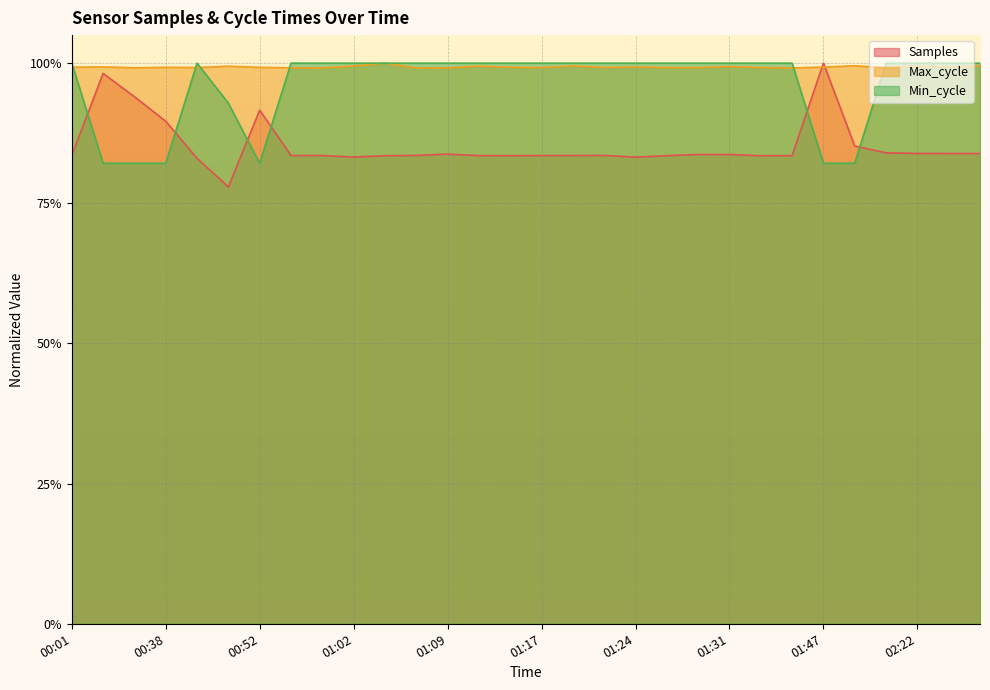

Reading right to left, what are all the values shown in this chart?

Samples: 02:27=0.8	02:24=0.8	02:22=0.8	02:19=0.8	02:17=0.9	01:47=1.0	01:36=0.8	01:34=0.8	01:31=0.8	01:29=0.8	01:27=0.8	01:24=0.8	01:22=0.8	01:19=0.8	01:17=0.8	01:14=0.8	01:12=0.8	01:09=0.8	01:07=0.8	01:05=0.8	01:02=0.8	01:00=0.8	00:57=0.8	00:52=0.9	00:46=0.8	00:41=0.8	00:38=0.9	00:14=0.9	00:09=1.0	00:01=0.8
Max_cycle: 02:27=1.0	02:24=1.0	02:22=1.0	02:19=1.0	02:17=1.0	01:47=1.0	01:36=1.0	01:34=1.0	01:31=1.0	01:29=1.0	01:27=1.0	01:24=1.0	01:22=1.0	01:19=1.0	01:17=1.0	01:14=1.0	01:12=1.0	01:09=1.0	01:07=1.0	01:05=1.0	01:02=1.0	01:00=1.0	00:57=1.0	00:52=1.0	00:46=1.0	00:41=1.0	00:38=1.0	00:14=1.0	00:09=1.0	00:01=1.0
Min_cycle: 02:27=1.0	02:24=1.0	02:22=1.0	02:19=1.0	02:17=0.8	01:47=0.8	01:36=1.0	01:34=1.0	01:31=1.0	01:29=1.0	01:27=1.0	01:24=1.0	01:22=1.0	01:19=1.0	01:17=1.0	01:14=1.0	01:12=1.0	01:09=1.0	01:07=1.0	01:05=1.0	01:02=1.0	01:00=1.0	00:57=1.0	00:52=0.8	00:46=0.9	00:41=1.0	00:38=0.8	00:14=0.8	00:09=0.8	00:01=1.0